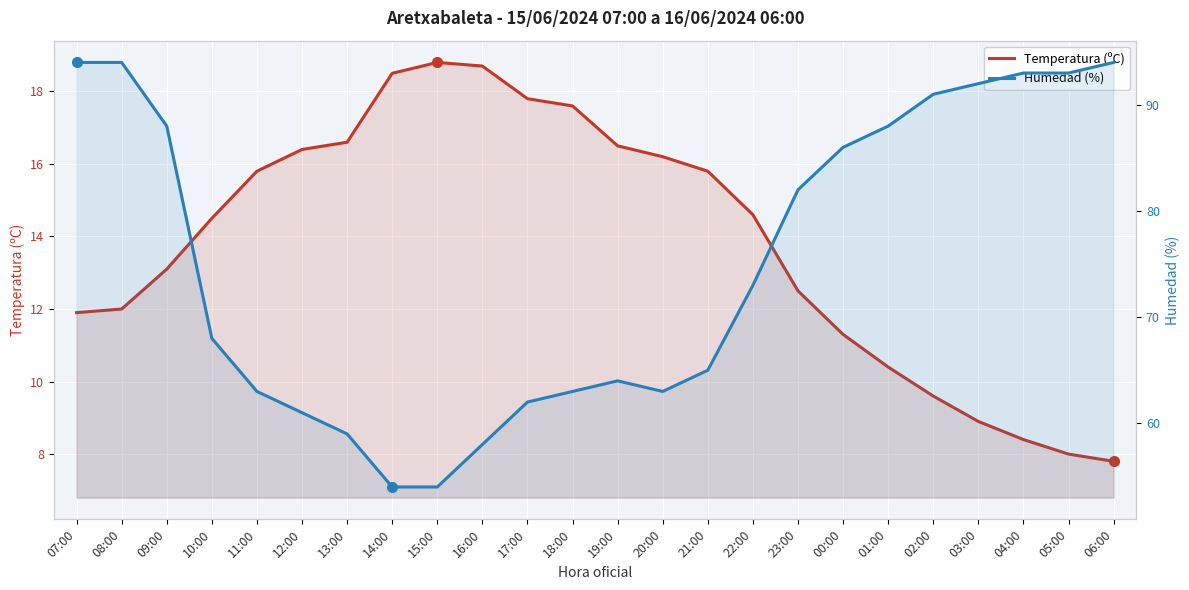

List the series in order of their overall mean, lowest first.

Temperatura (ºC), Humedad (%)